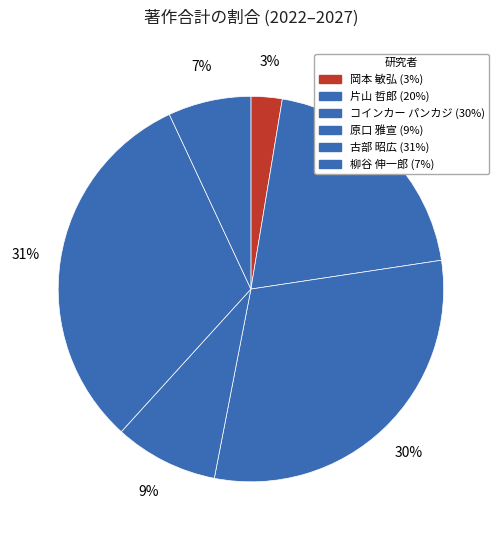

How many segments does this pie chart have?

6